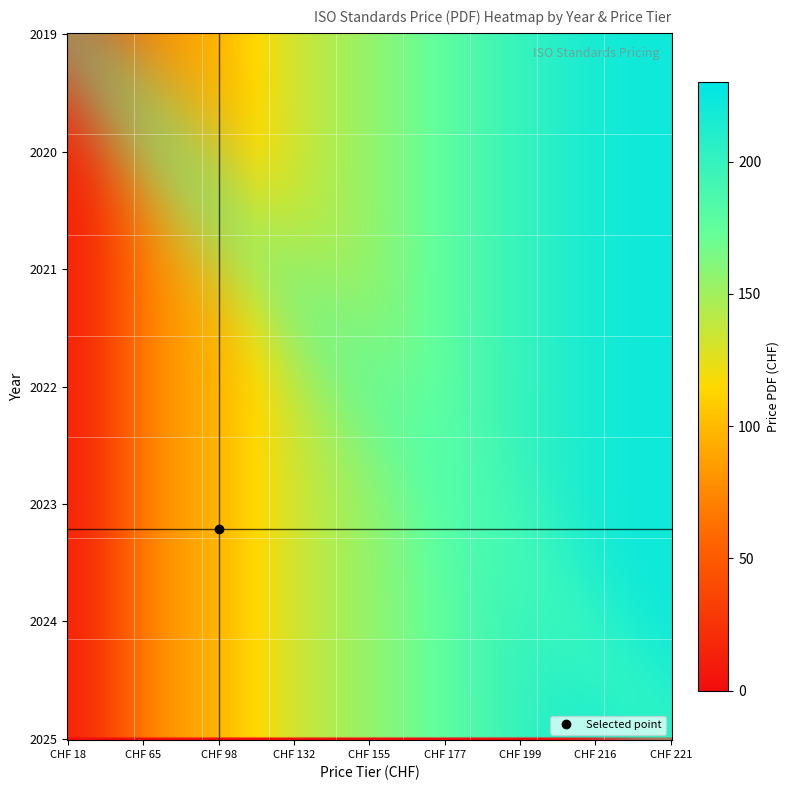

What is the minimum value shown in the chart?

18